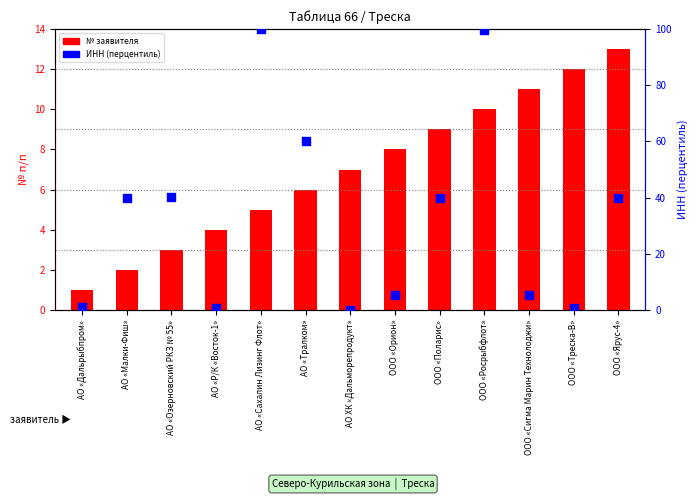

What are all the series names shown in the legend?

№ заявителя, ИНН (перцентиль)